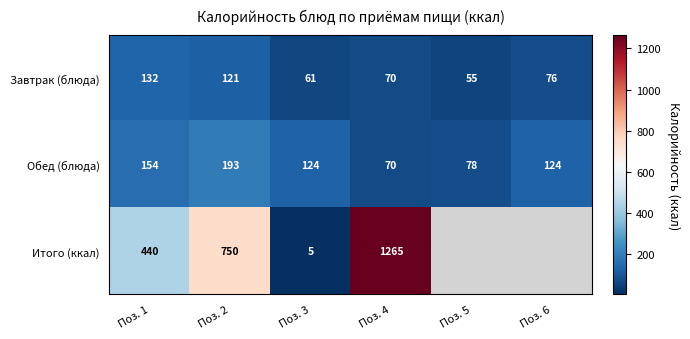

At Поз. 1, list the series in order from largest to smallest.

Итого (ккал), Обед (блюда), Завтрак (блюда)